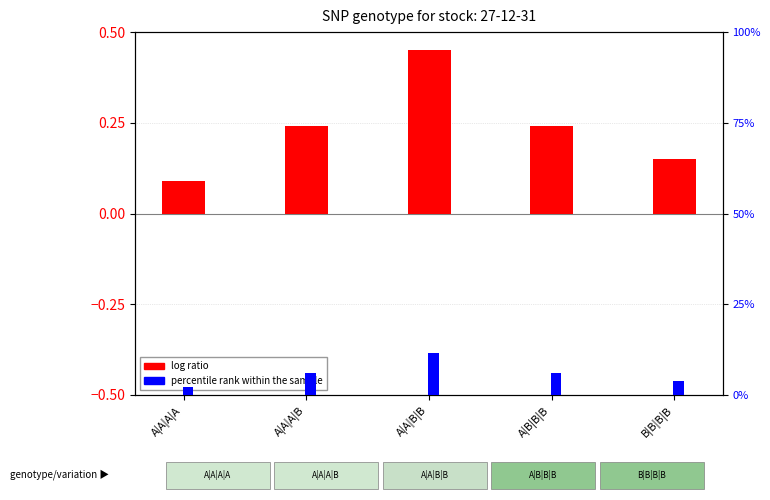

The percentile rank within the sample series shows 3.6 at A|A|A|A. True or false?

False